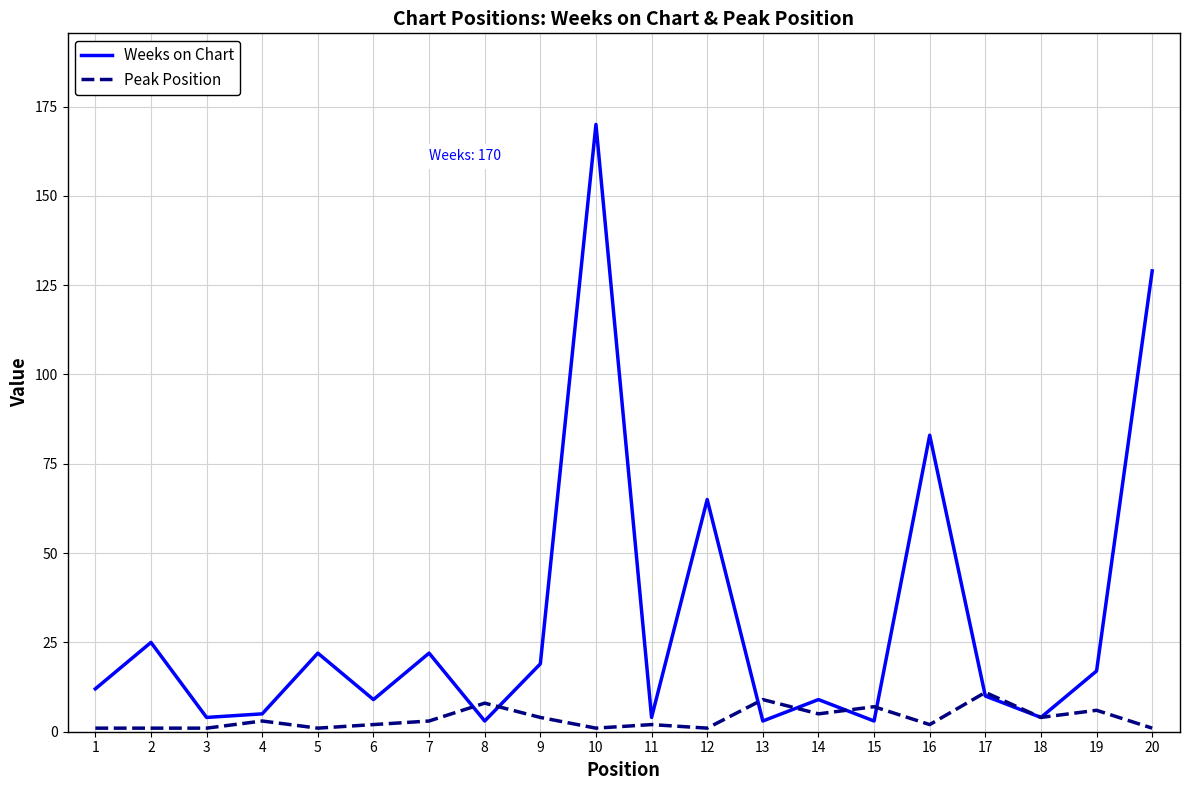

Rank the series by their maximum value, from highest to lowest.

Weeks on Chart, Peak Position